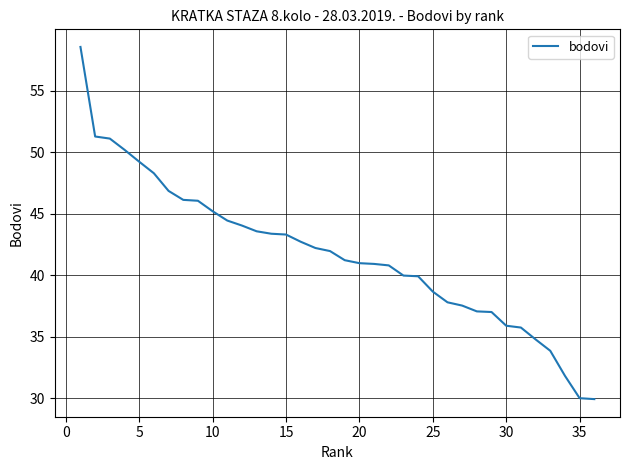

What is the difference between the maximum and minimum values?

28.6